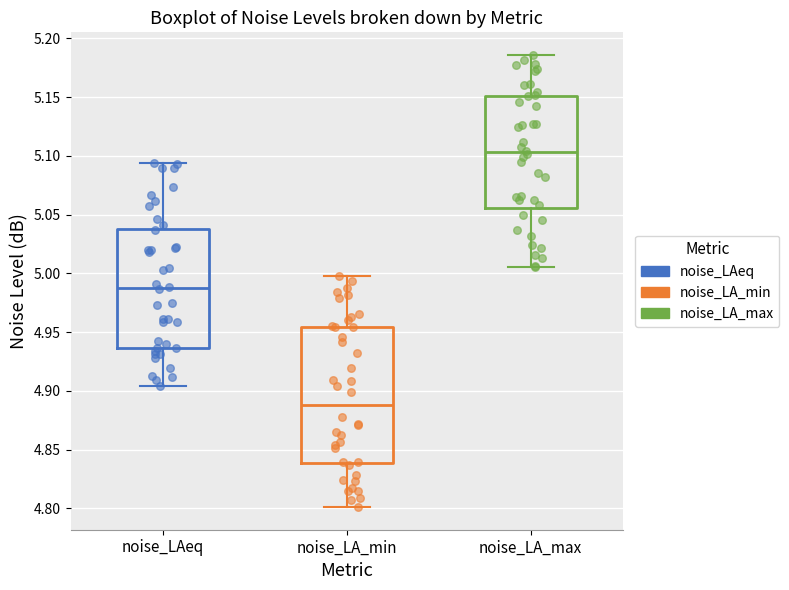

Which box's median line is the highest?

noise_LA_max